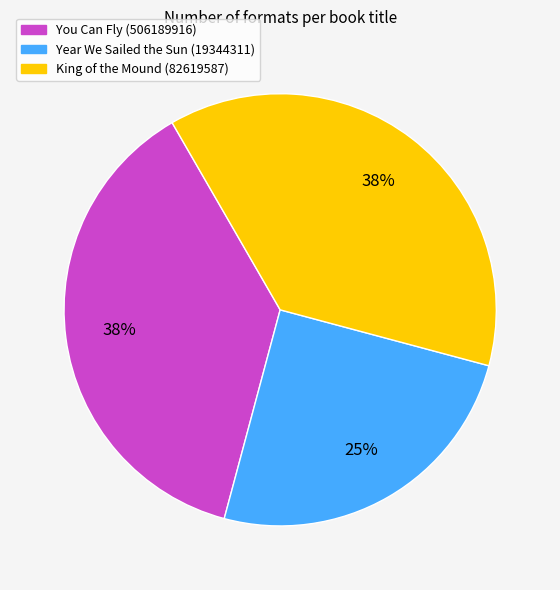

Count the number of slices in the pie.

3